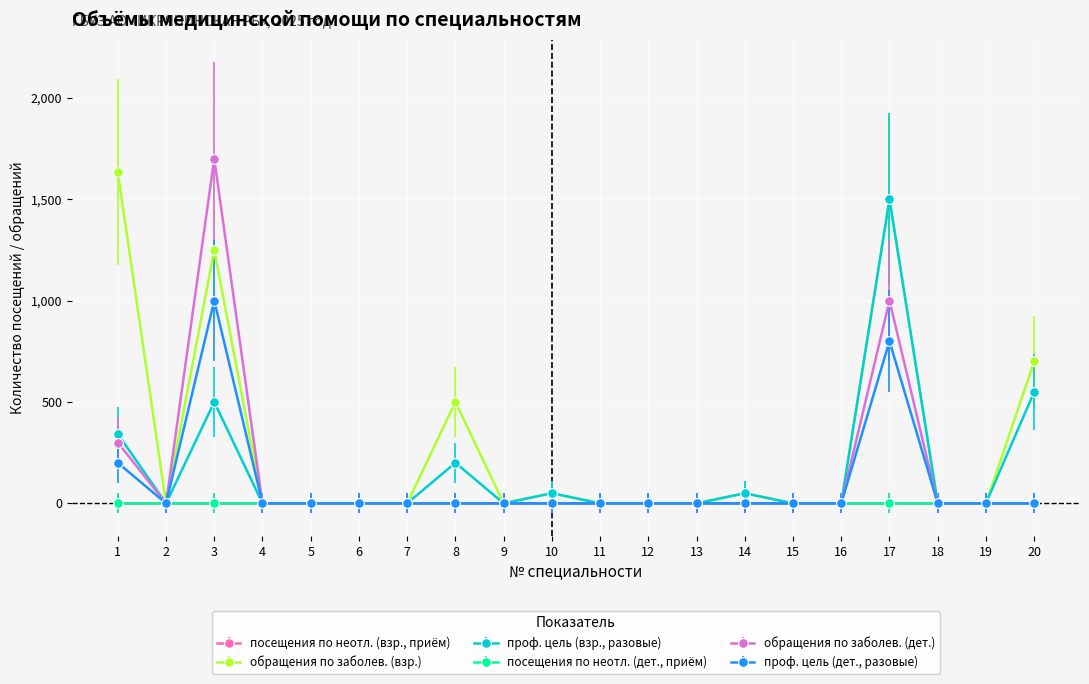

What are all the series names shown in the legend?

обращения по заболев. (взр.), проф. цель (взр., разовые), обращения по заболев. (дет.), проф. цель (дет., разовые)